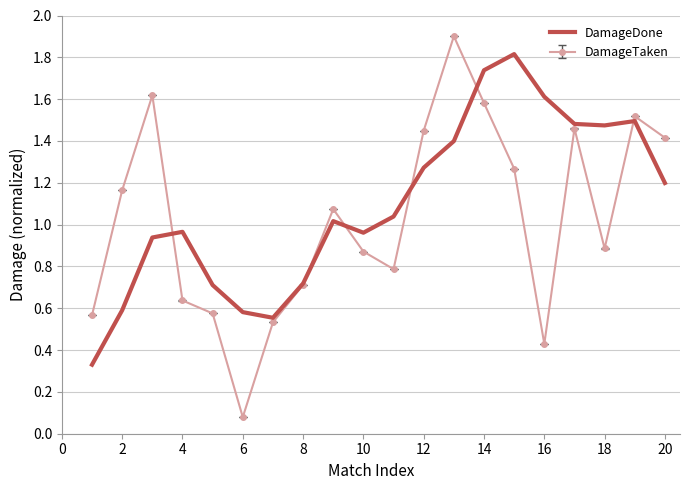

How many series are shown in this chart?

2